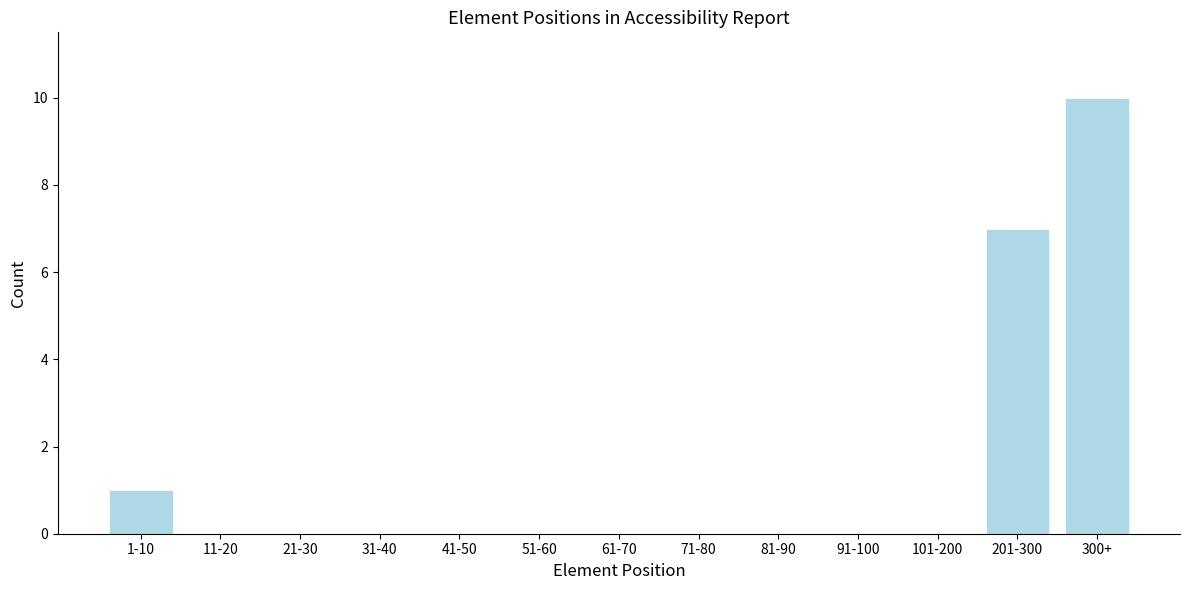

Reading left to right, list all the values displayed in this chart.

1-10=1	11-20=0	21-30=0	31-40=0	41-50=0	51-60=0	61-70=0	71-80=0	81-90=0	91-100=0	101-200=0	201-300=7	300+=10